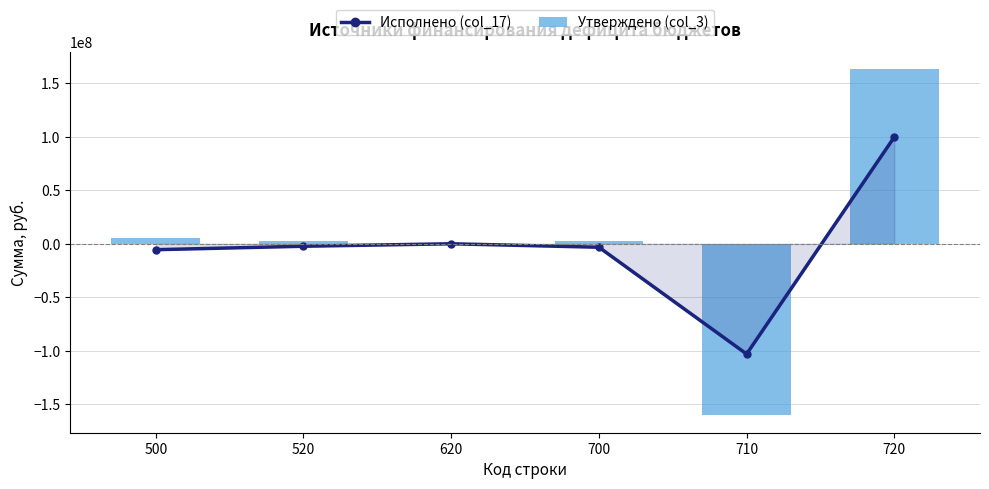

At 620, list the series in order from largest to smallest.

Исполнено (col_17), Утверждено (col_3)